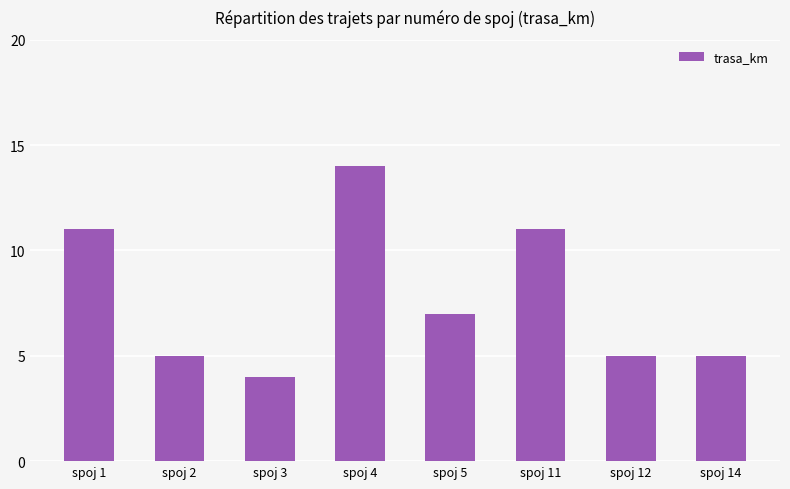

How many values are between 5 and 11?

6